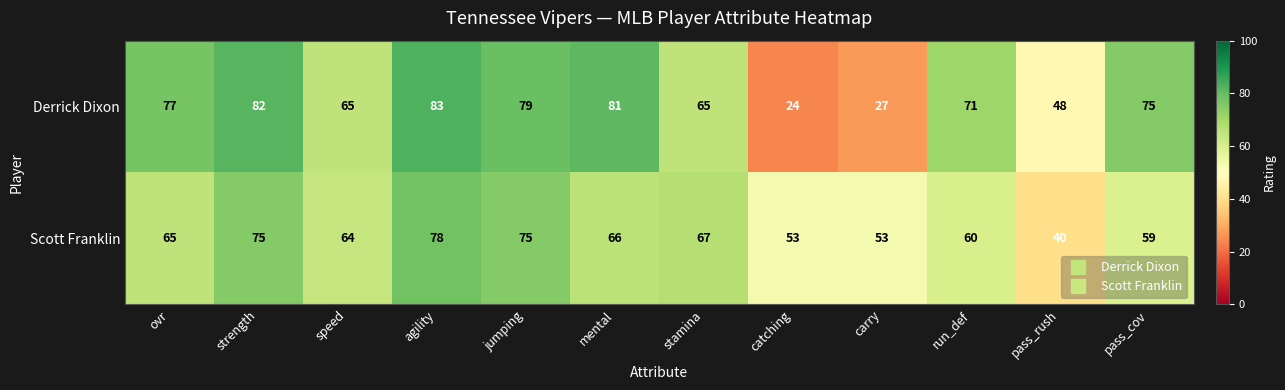

Which label corresponds to the smallest value in the chart?

catching